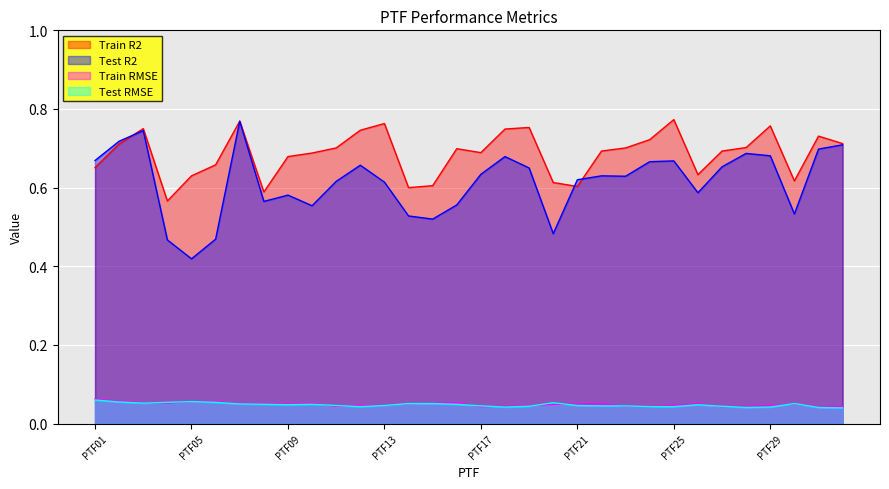

Reading left to right, extract all data points from this chart.

Train R2: PTF01=0.7	PTF02=0.7	PTF03=0.8	PTF04=0.6	PTF05=0.6	PTF06=0.7	PTF07=0.8	PTF08=0.6	PTF09=0.7	PTF10=0.7	PTF11=0.7	PTF12=0.7	PTF13=0.8	PTF14=0.6	PTF15=0.6	PTF16=0.7	PTF17=0.7	PTF18=0.7	PTF19=0.8	PTF20=0.6	PTF21=0.6	PTF22=0.7	PTF23=0.7	PTF24=0.7	PTF25=0.8	PTF26=0.6	PTF27=0.7	PTF28=0.7	PTF29=0.8	PTF30=0.6	PTF31=0.7	PTF32=0.7
Test R2: PTF01=0.7	PTF02=0.7	PTF03=0.7	PTF04=0.5	PTF05=0.4	PTF06=0.5	PTF07=0.8	PTF08=0.6	PTF09=0.6	PTF10=0.6	PTF11=0.6	PTF12=0.7	PTF13=0.6	PTF14=0.5	PTF15=0.5	PTF16=0.6	PTF17=0.6	PTF18=0.7	PTF19=0.7	PTF20=0.5	PTF21=0.6	PTF22=0.6	PTF23=0.6	PTF24=0.7	PTF25=0.7	PTF26=0.6	PTF27=0.7	PTF28=0.7	PTF29=0.7	PTF30=0.5	PTF31=0.7	PTF32=0.7
Train RMSE: PTF01=0.1	PTF02=0.1	PTF03=0.1	PTF04=0.1	PTF05=0.1	PTF06=0.1	PTF07=0.1	PTF08=0.1	PTF09=0.1	PTF10=0.1	PTF11=0.0	PTF12=0.0	PTF13=0.0	PTF14=0.1	PTF15=0.1	PTF16=0.1	PTF17=0.0	PTF18=0.0	PTF19=0.0	PTF20=0.0	PTF21=0.1	PTF22=0.1	PTF23=0.0	PTF24=0.0	PTF25=0.0	PTF26=0.1	PTF27=0.0	PTF28=0.0	PTF29=0.0	PTF30=0.1	PTF31=0.0	PTF32=0.0
Test RMSE: PTF01=0.1	PTF02=0.1	PTF03=0.1	PTF04=0.1	PTF05=0.1	PTF06=0.1	PTF07=0.1	PTF08=0.0	PTF09=0.0	PTF10=0.0	PTF11=0.0	PTF12=0.0	PTF13=0.0	PTF14=0.1	PTF15=0.1	PTF16=0.0	PTF17=0.0	PTF18=0.0	PTF19=0.0	PTF20=0.1	PTF21=0.0	PTF22=0.0	PTF23=0.0	PTF24=0.0	PTF25=0.0	PTF26=0.0	PTF27=0.0	PTF28=0.0	PTF29=0.0	PTF30=0.1	PTF31=0.0	PTF32=0.0